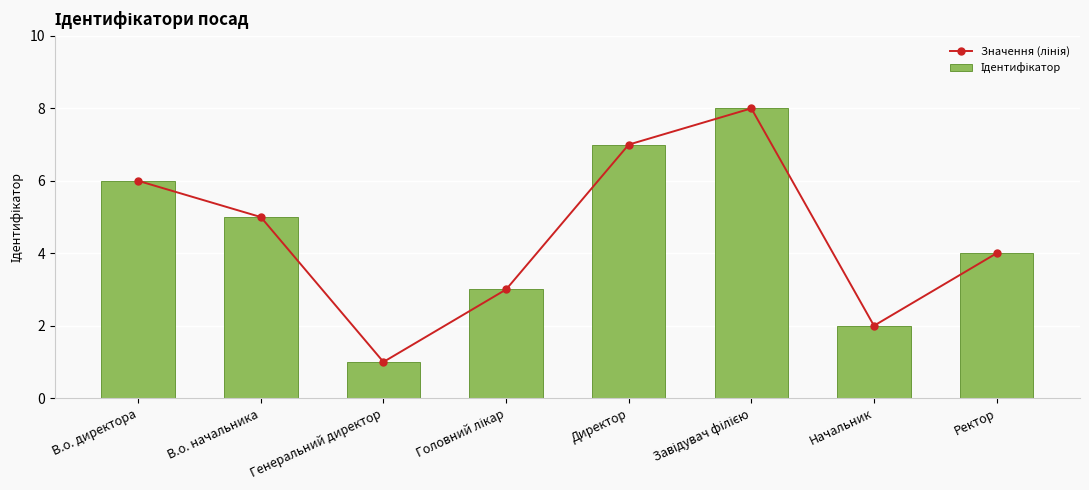

How many categories are shown in the chart?

8